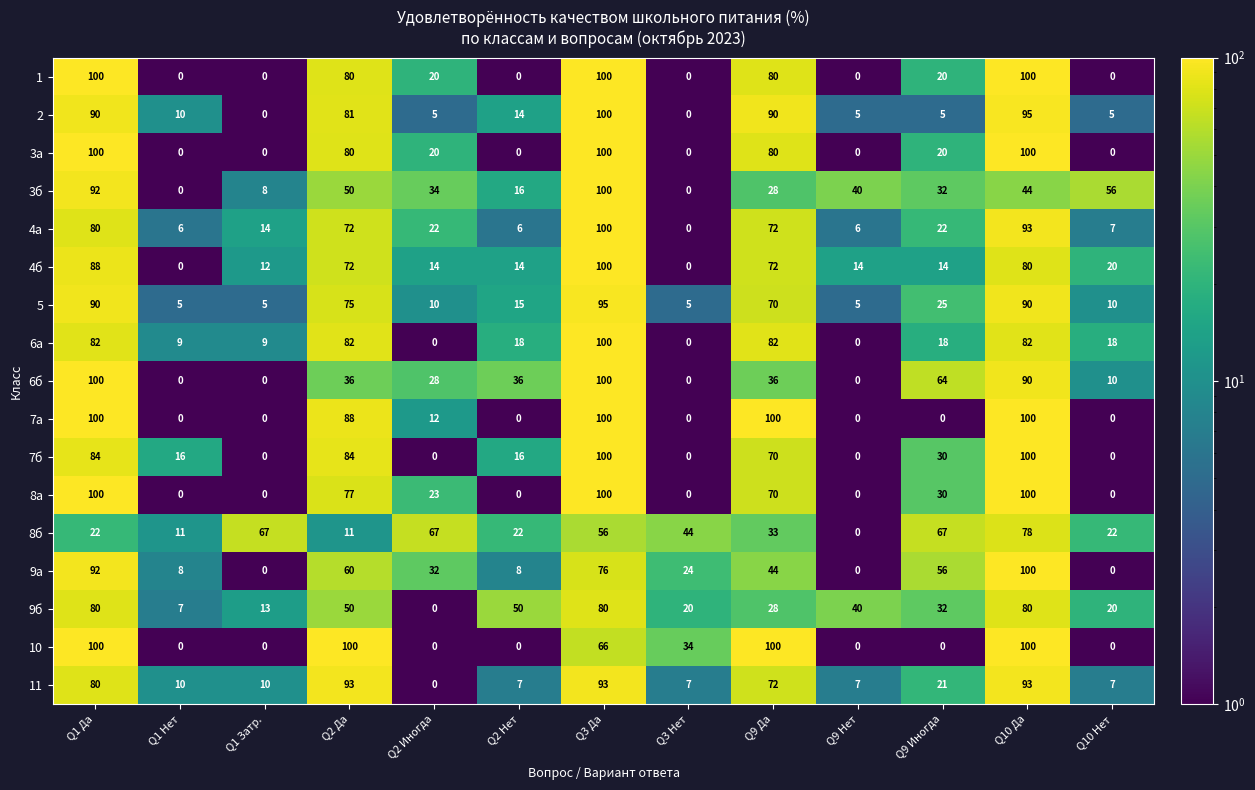

How many data points does each series have?

13